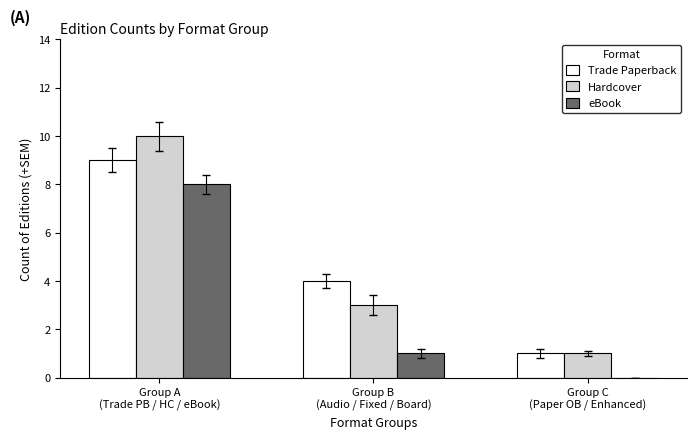

What is the maximum value for eBook?

8